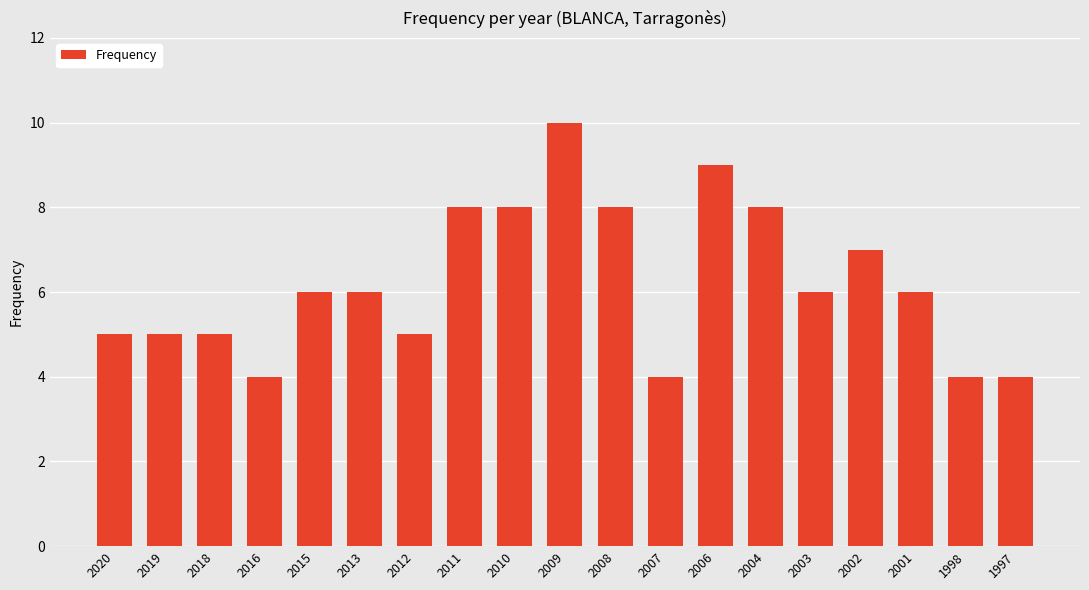

Reading left to right, what are all the values shown in this chart?

2020=5	2019=5	2018=5	2016=4	2015=6	2013=6	2012=5	2011=8	2010=8	2009=10	2008=8	2007=4	2006=9	2004=8	2003=6	2002=7	2001=6	1998=4	1997=4